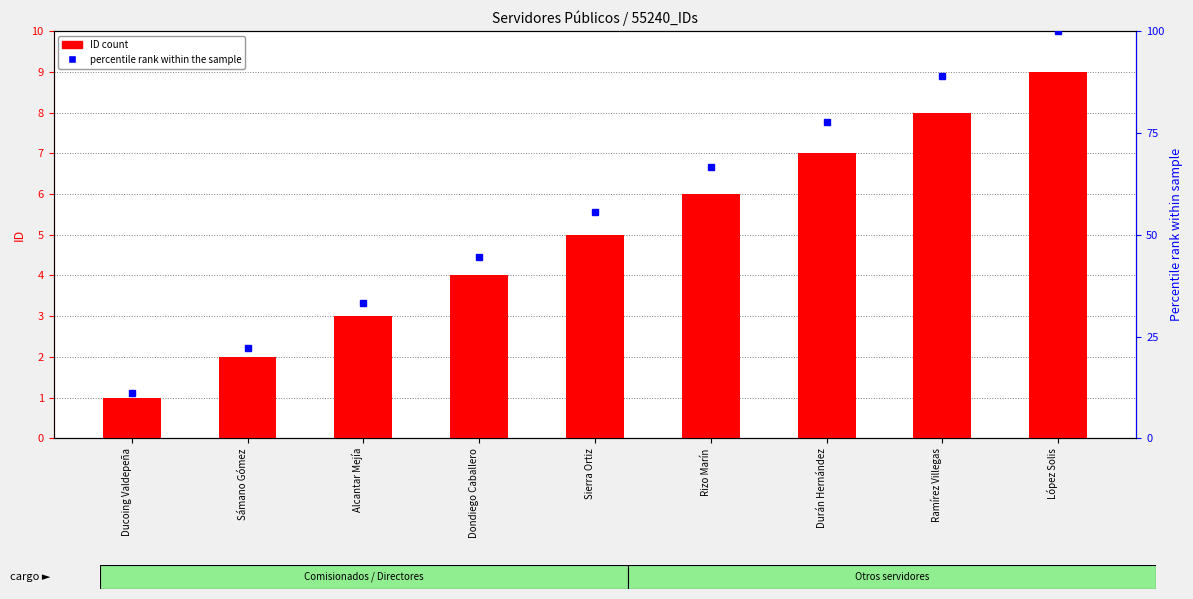

What is the sum of all percentile rank within the sample values?

500.0